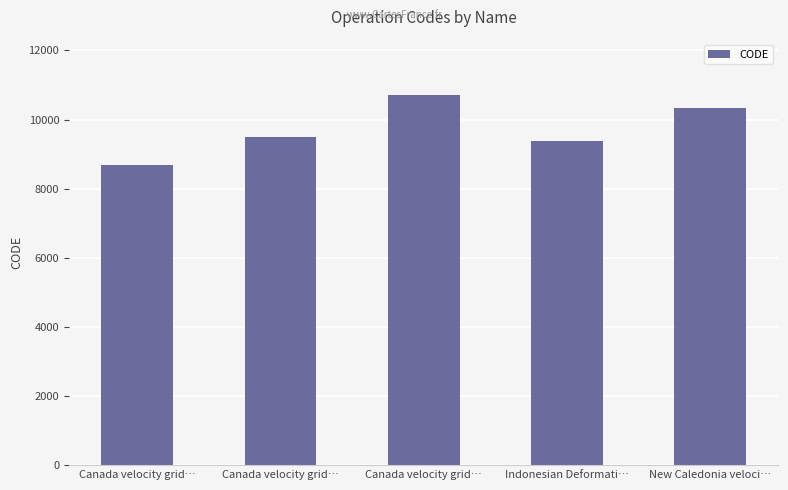

Does the chart contain any negative values?

No